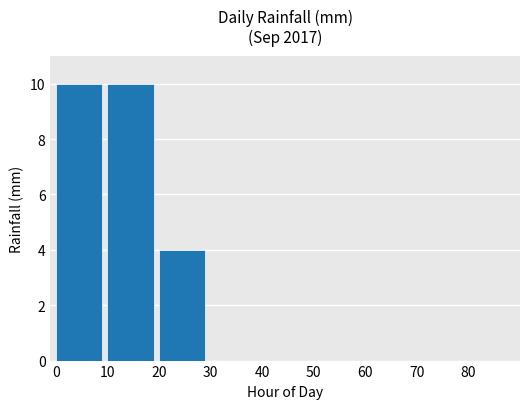

Does the chart contain stacked bars?

No